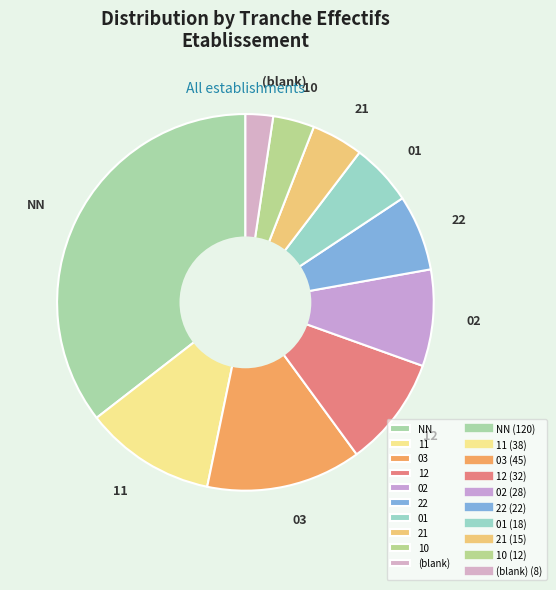

Do 22 and 21 together represent more than half of the pie?

No